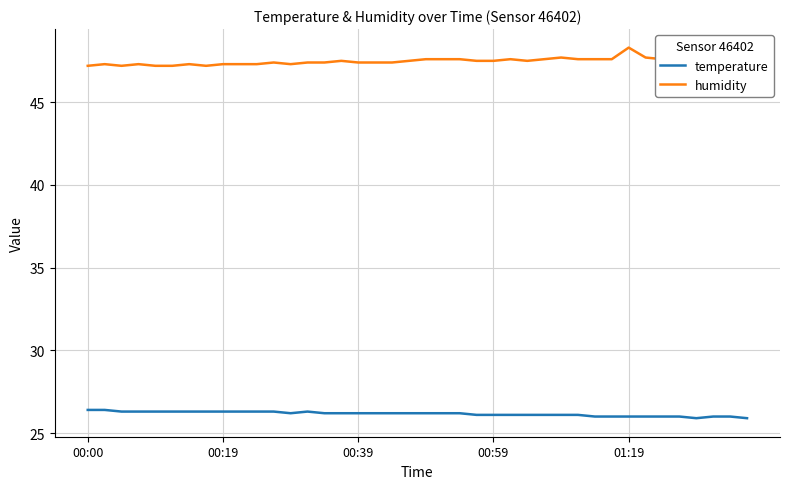

Which series has the largest total across all categories?

humidity